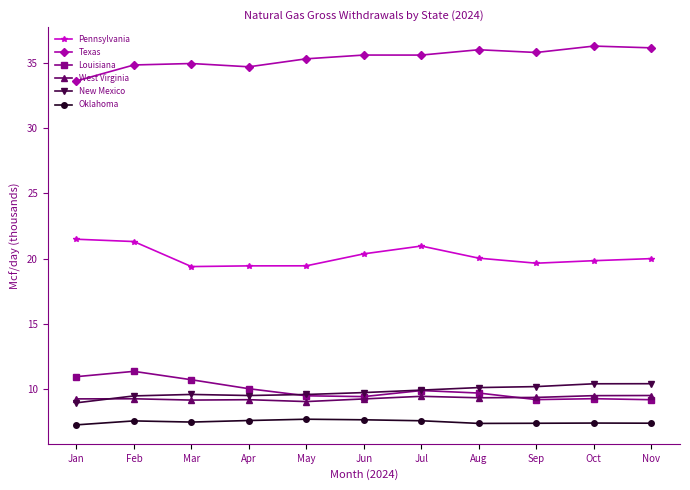

What is the value of the West Virginia point at the 10th from the left?

9.5